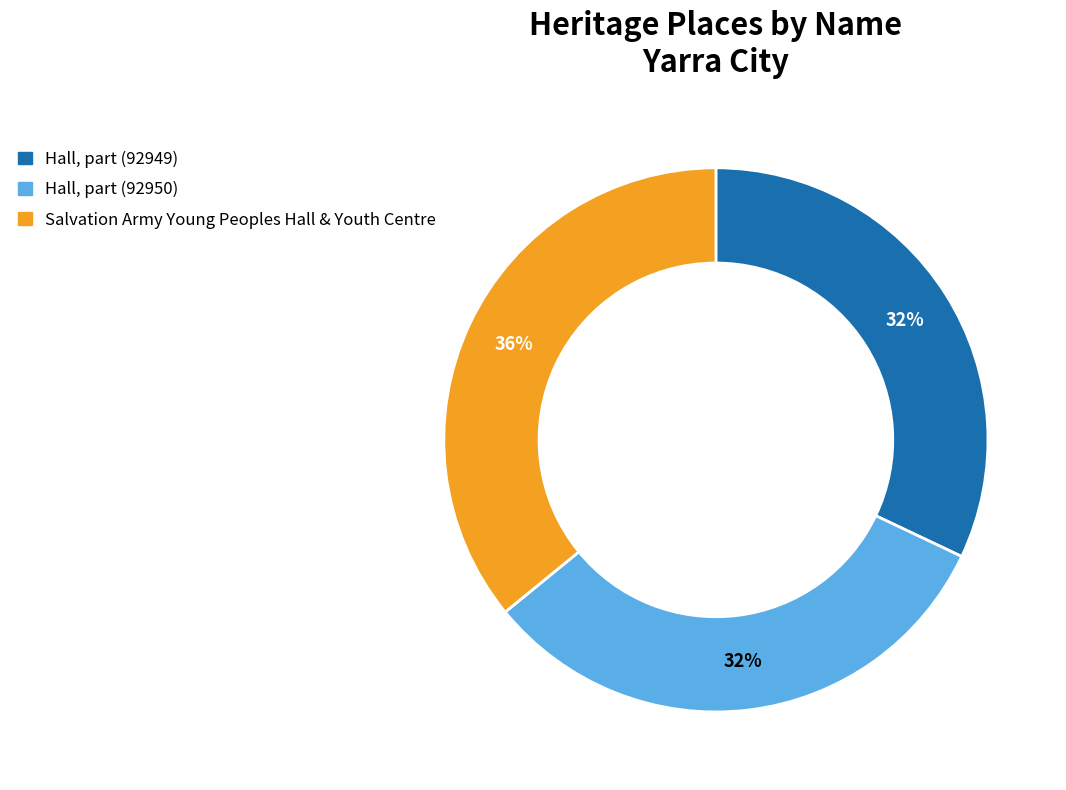

What is the largest slice in the pie chart?

Salvation Army Young Peoples Hall & Youth Centre